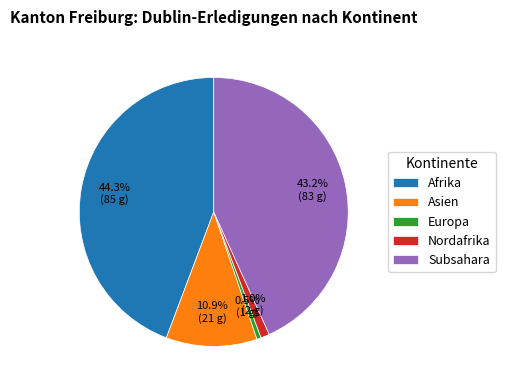

Combined, do Asien and Subsahara account for over 50%?

Yes